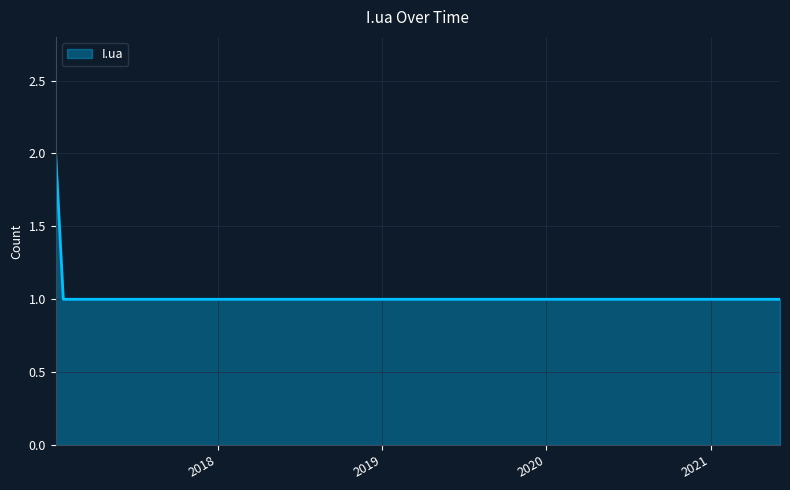

Does the chart display data point markers on the line(s)?

No